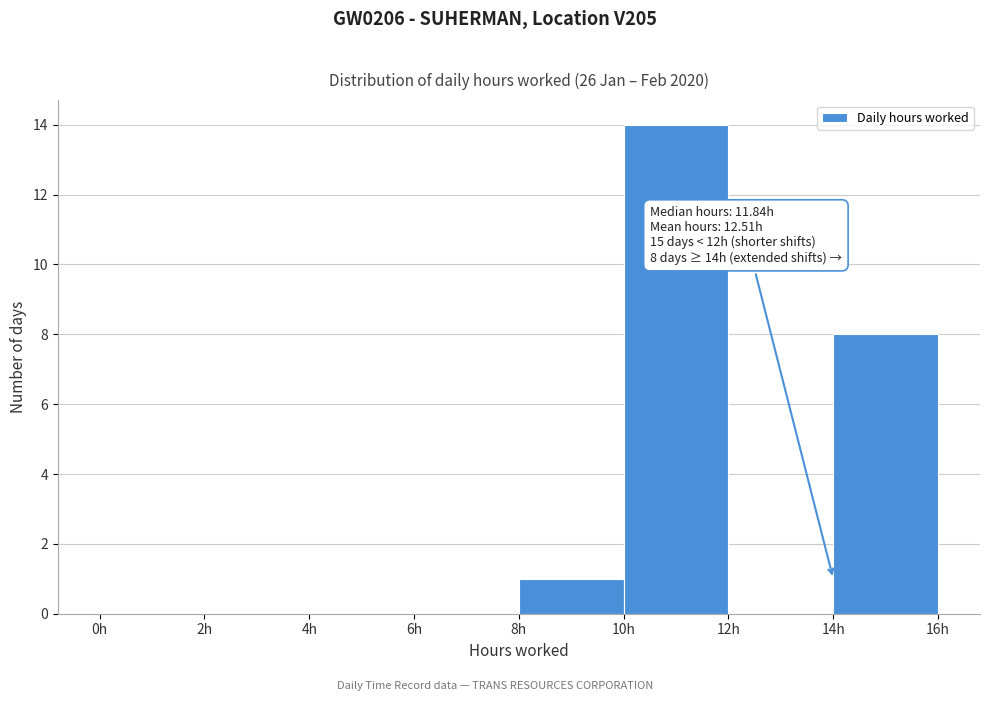

Which range on the x-axis has the tallest bar?

10 to 12